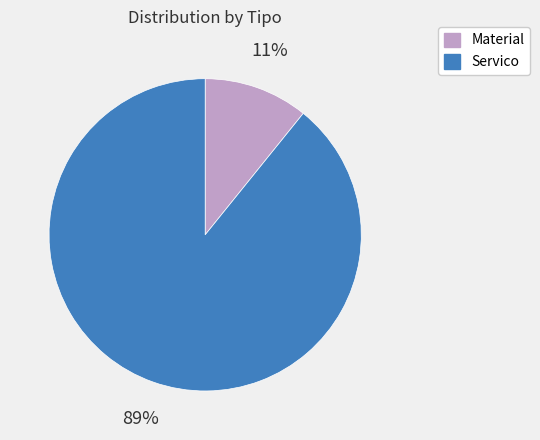

Is there any slice that represents more than half of the pie?

Yes